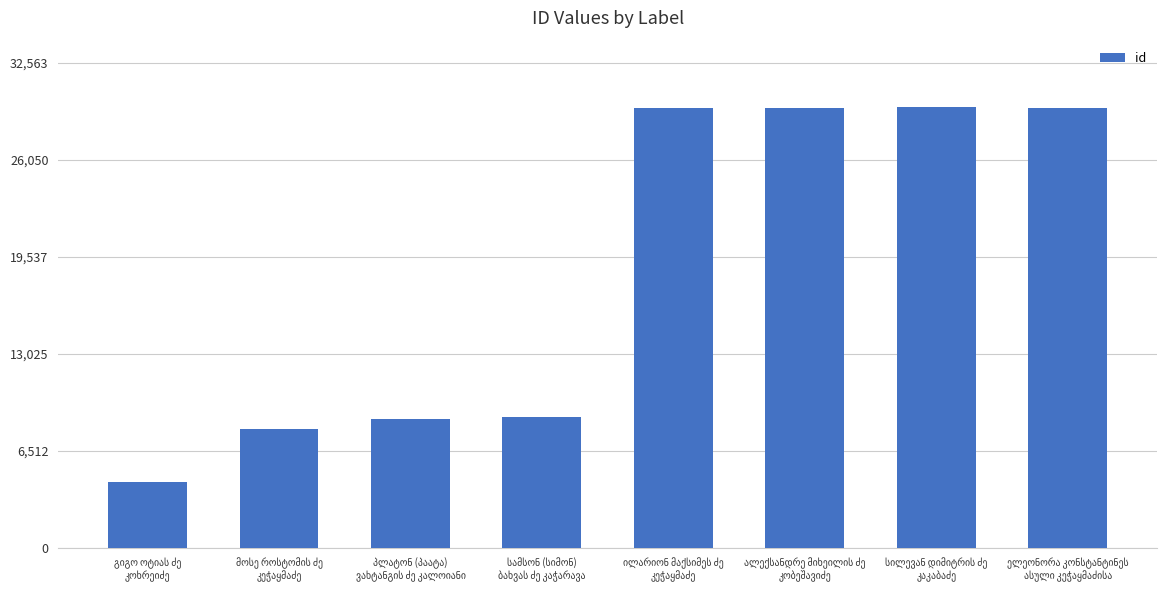

What is the sum of all values?

148060